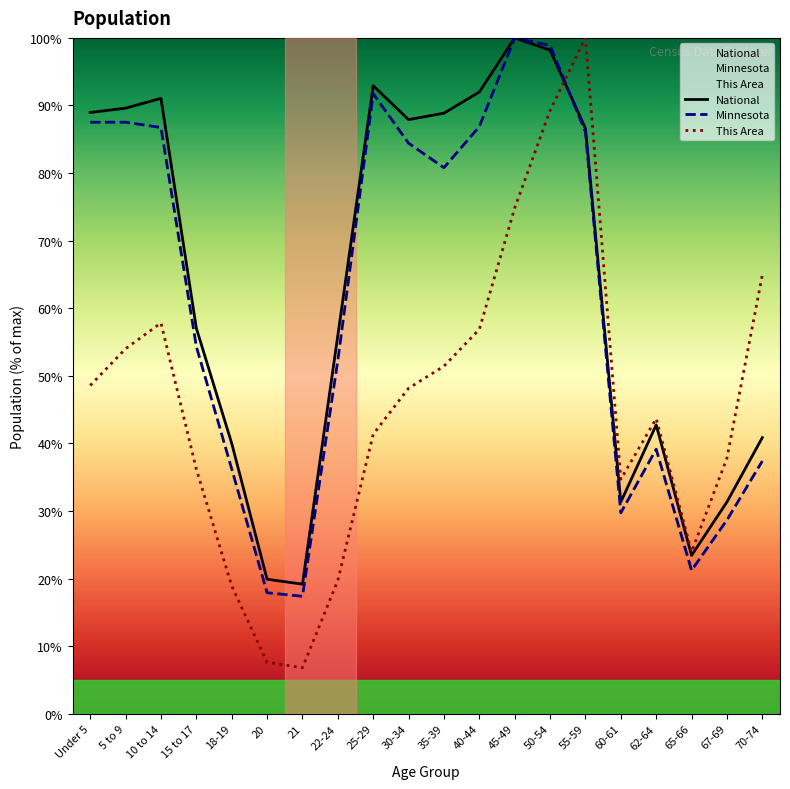

Does the chart display data point markers on the line(s)?

No